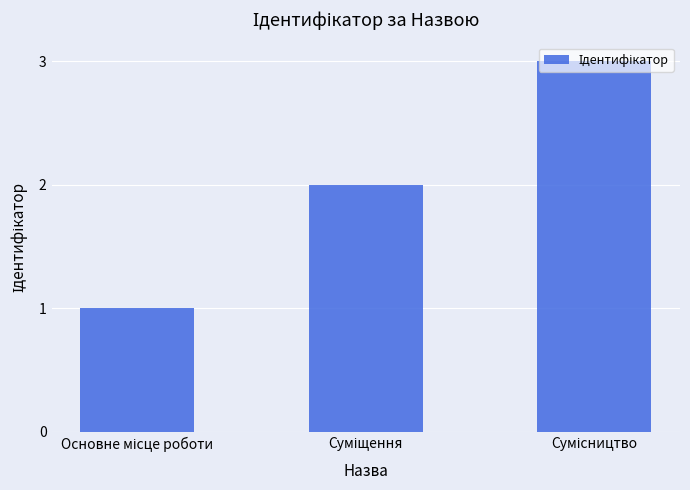

What is the sum of all values?

6